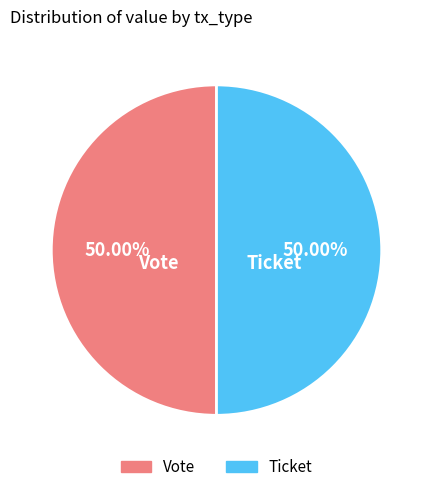

What is the ratio of the value at Ticket to the value at Vote?

1.0